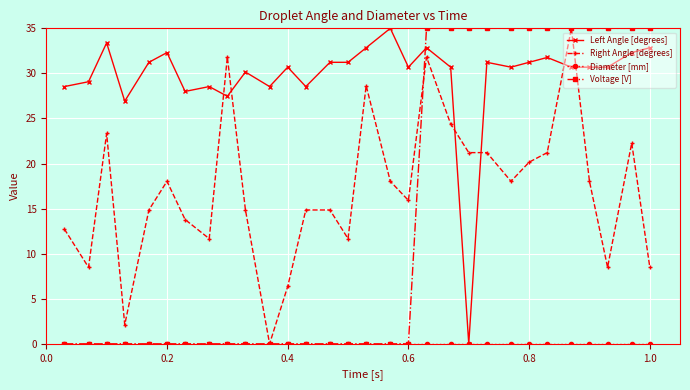

What is the value of the Left Angle [degrees] point at the 15th from the left?

31.2